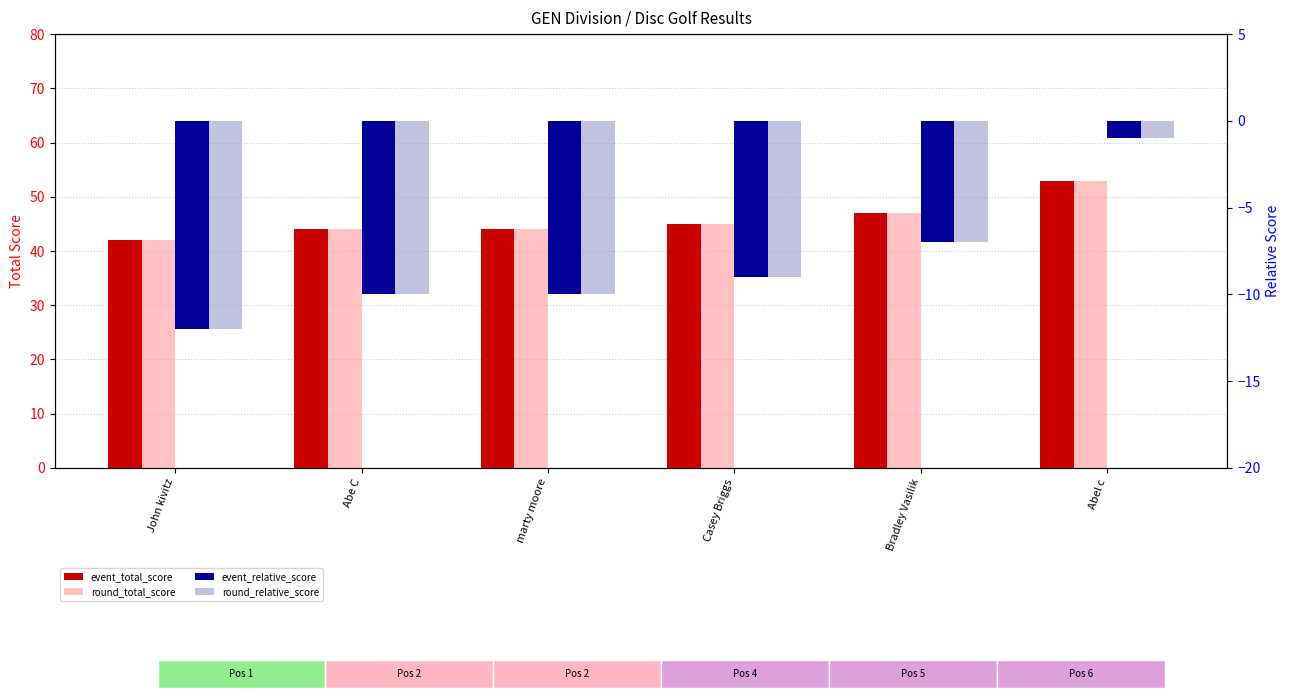

How many values in the round_total_score series are below 45?

3